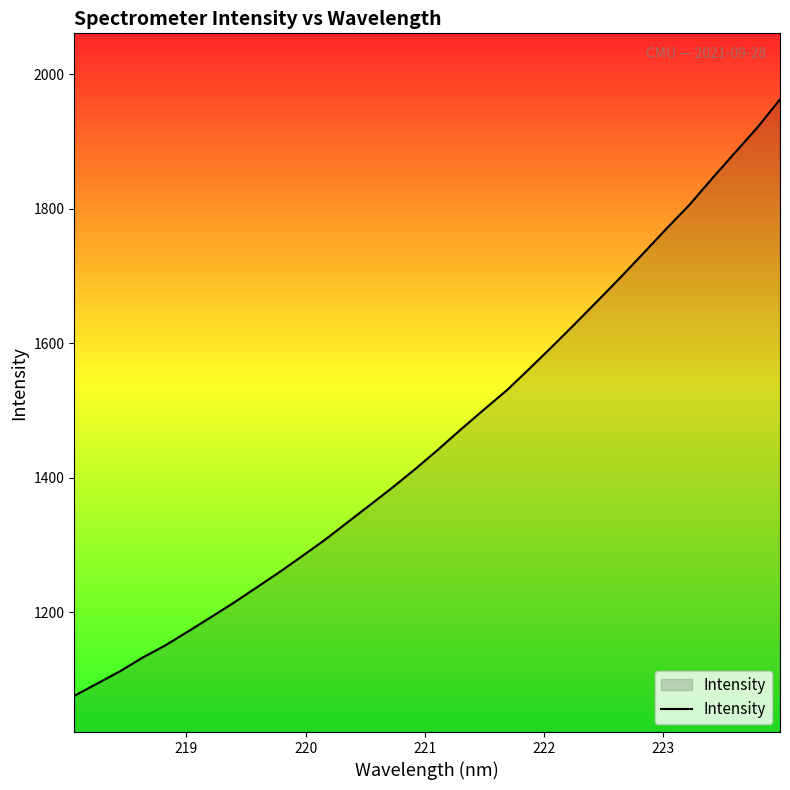

What is the greatest value displayed?

1962.4